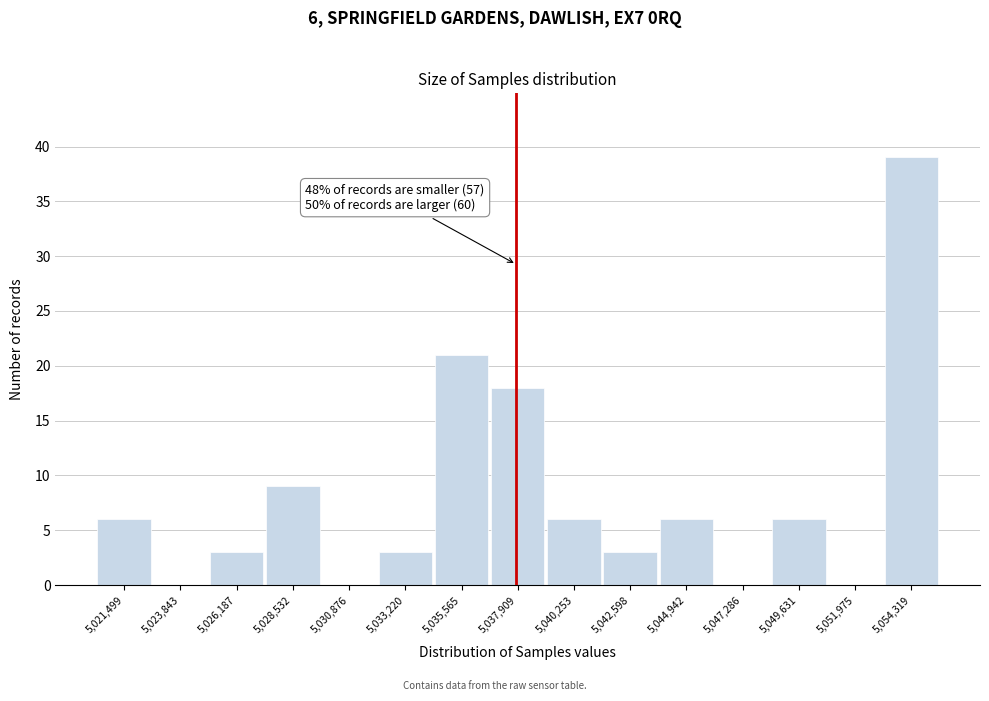

Reading left to right, transcribe all the data shown in this chart.

5,021,499=6	5,023,843=0	5,026,187=3	5,028,532=9	5,030,876=0	5,033,220=3	5,035,565=21	5,037,909=18	5,040,253=6	5,042,598=3	5,044,942=6	5,047,286=0	5,049,631=6	5,051,975=0	5,054,319=39